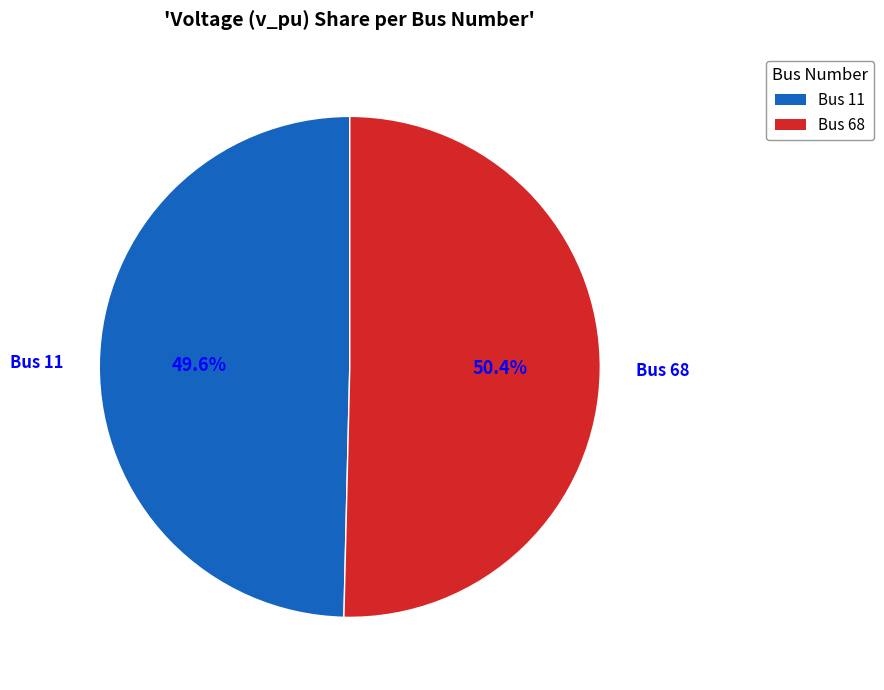

Between Bus 11 and Bus 68, which is larger?

Bus 68